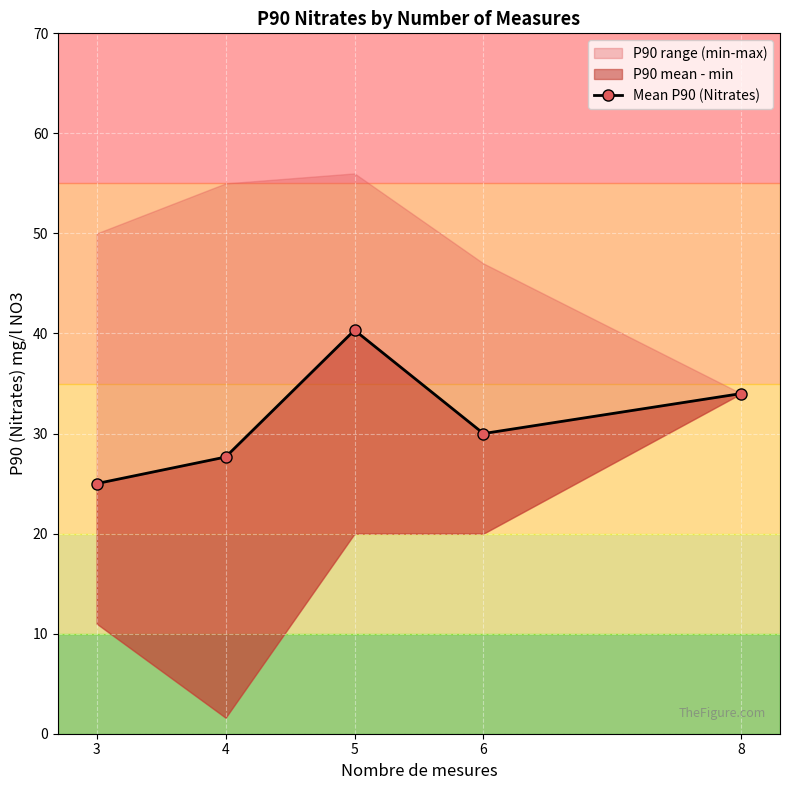

Reading left to right, extract all data points from this chart.

25.0	27.7	40.3	30.0	34.0